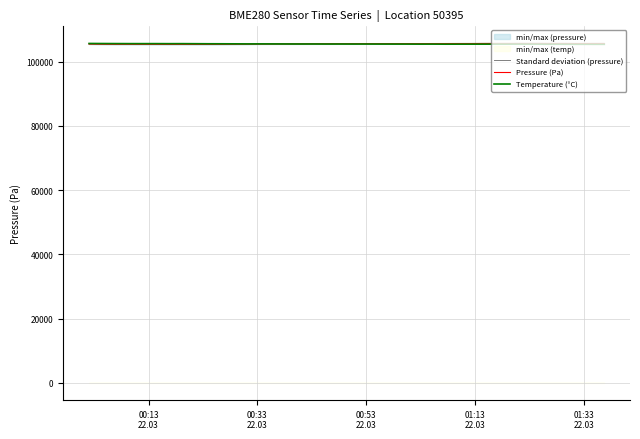

What is the minimum value for Temperature (°C)?

105375.8